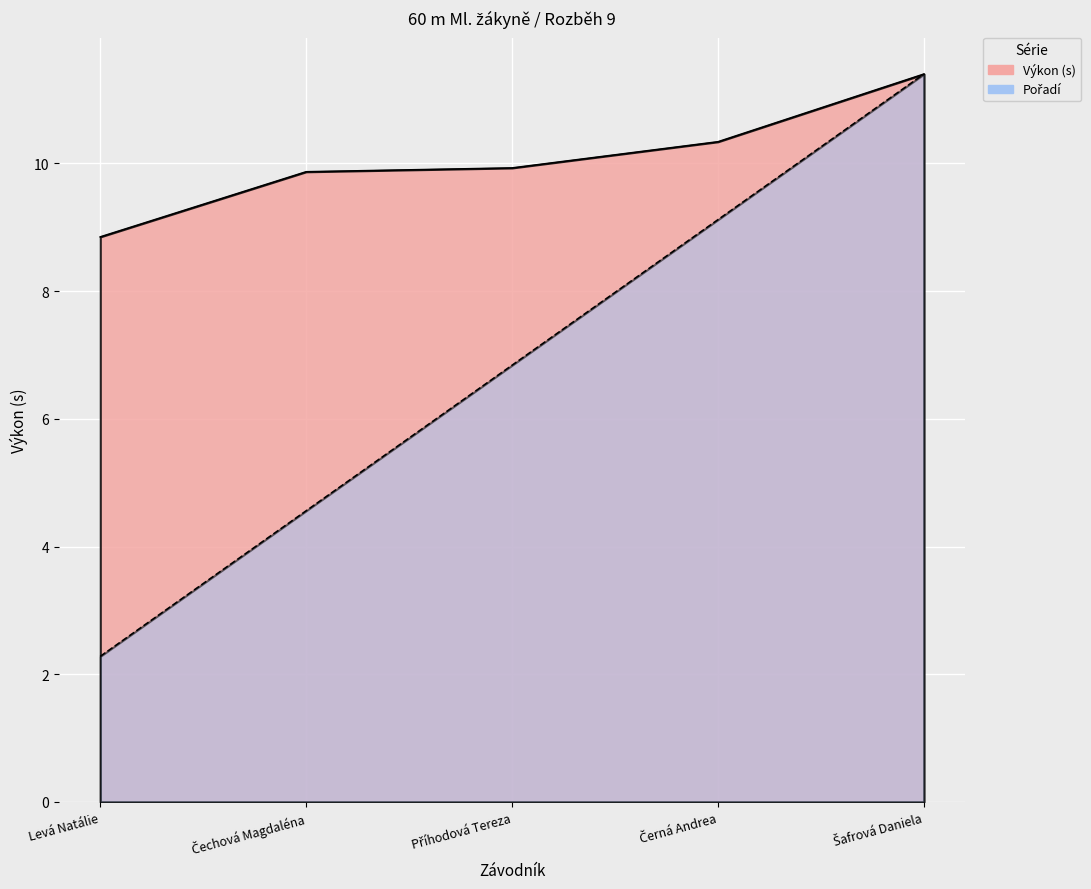

Where does the Výkon series first go above 9?

Čechová Magdaléna